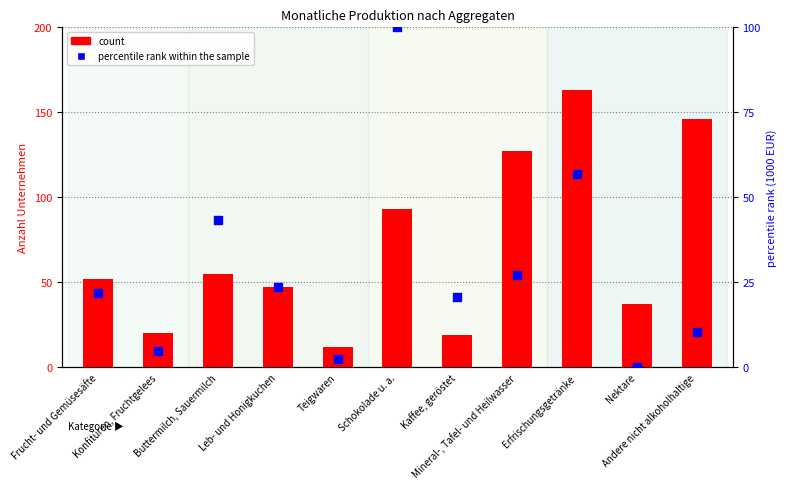

At how many categories does at least one series exceed 55?

4